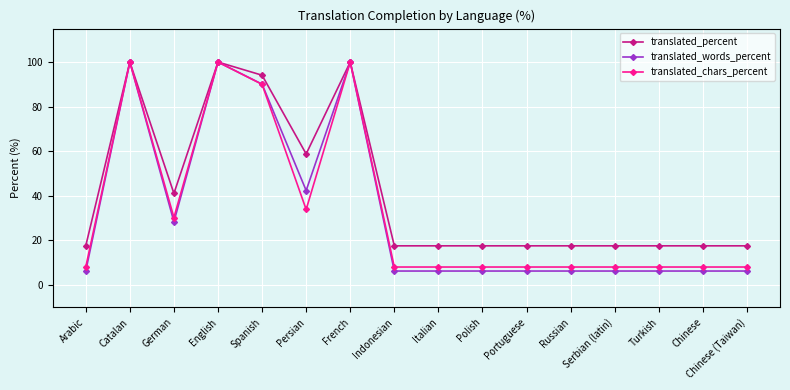

What is the total value across all series at Portuguese?

32.0